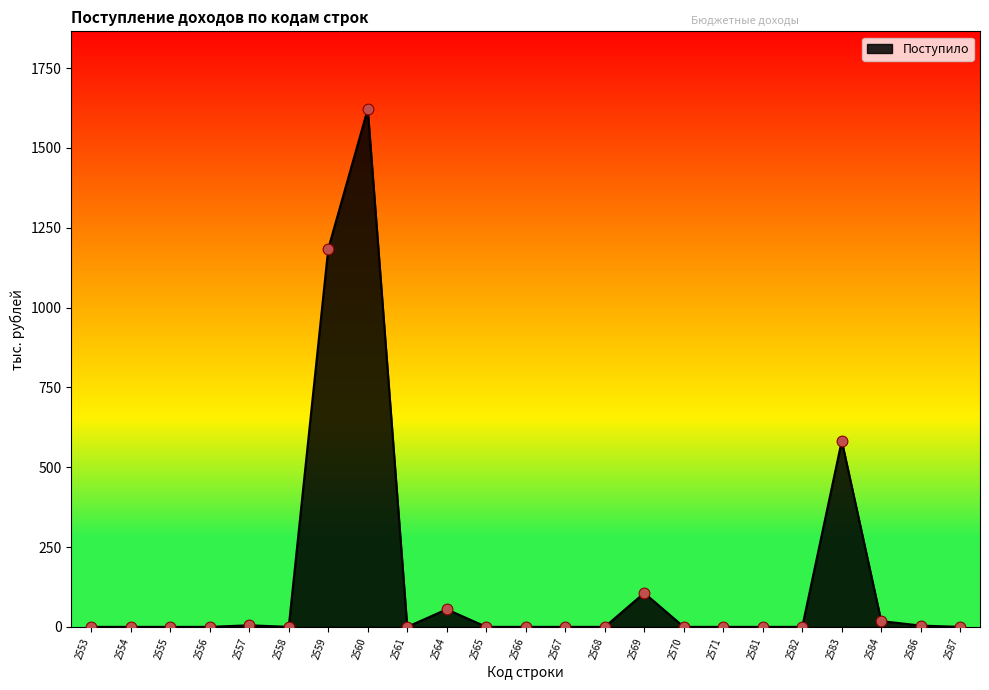

Which has a higher value, 2564 or 2565?

2564